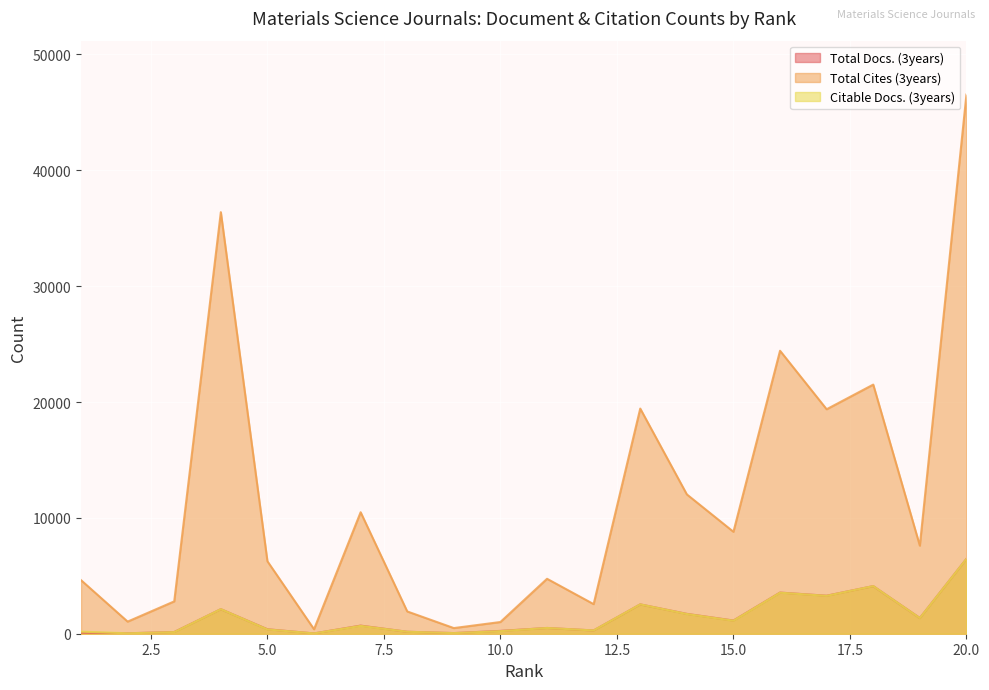

Where does the Citable Docs. (3years) series first go above 678?

4